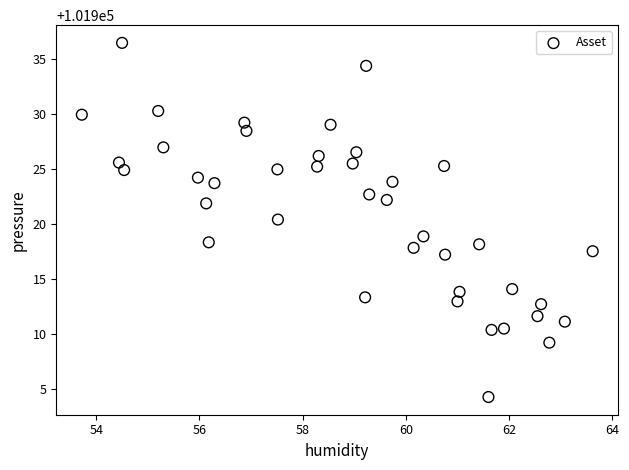

What Y value in the scatter plot is closest to 101920?

101920.4